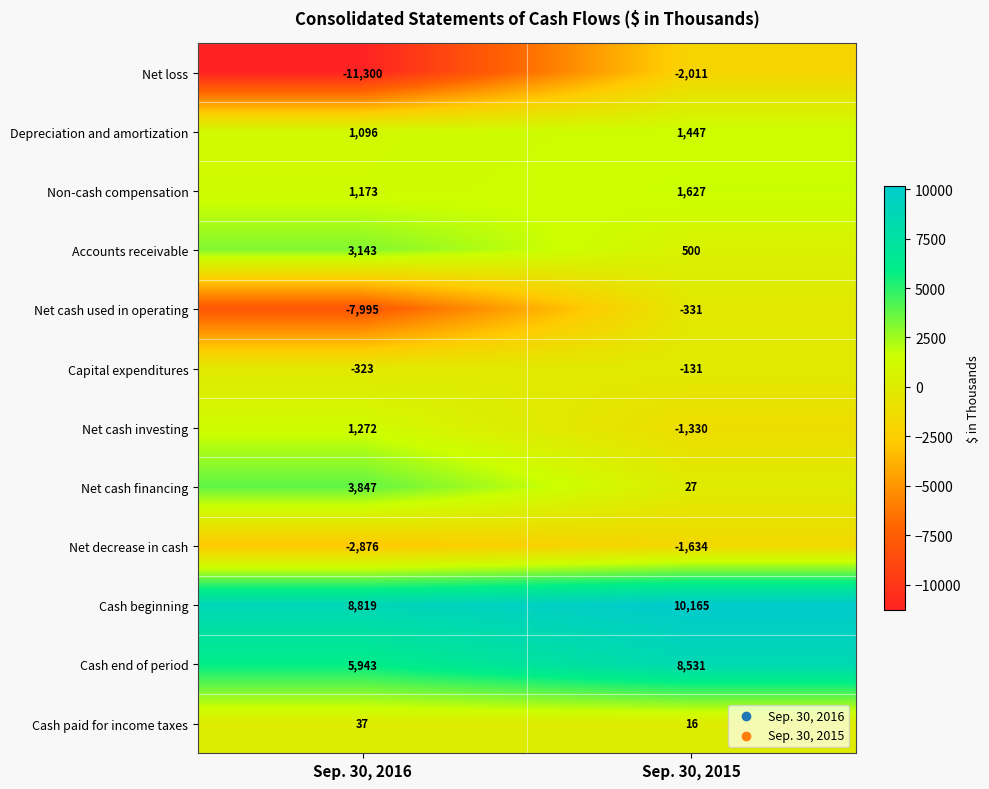

Reading right to left, what are all the values shown in this chart?

Net loss: Sep. 30, 2015=-2011	Sep. 30, 2016=-11300
Depreciation and amortization: Sep. 30, 2015=1447	Sep. 30, 2016=1096
Non-cash compensation: Sep. 30, 2015=1627	Sep. 30, 2016=1173
Accounts receivable: Sep. 30, 2015=500	Sep. 30, 2016=3143
Net cash used in operating: Sep. 30, 2015=-331	Sep. 30, 2016=-7995
Capital expenditures: Sep. 30, 2015=-131	Sep. 30, 2016=-323
Net cash investing: Sep. 30, 2015=-1330	Sep. 30, 2016=1272
Net cash financing: Sep. 30, 2015=27	Sep. 30, 2016=3847
Net decrease in cash: Sep. 30, 2015=-1634	Sep. 30, 2016=-2876
Cash beginning: Sep. 30, 2015=10165	Sep. 30, 2016=8819
Cash end of period: Sep. 30, 2015=8531	Sep. 30, 2016=5943
Cash paid for income taxes: Sep. 30, 2015=16	Sep. 30, 2016=37